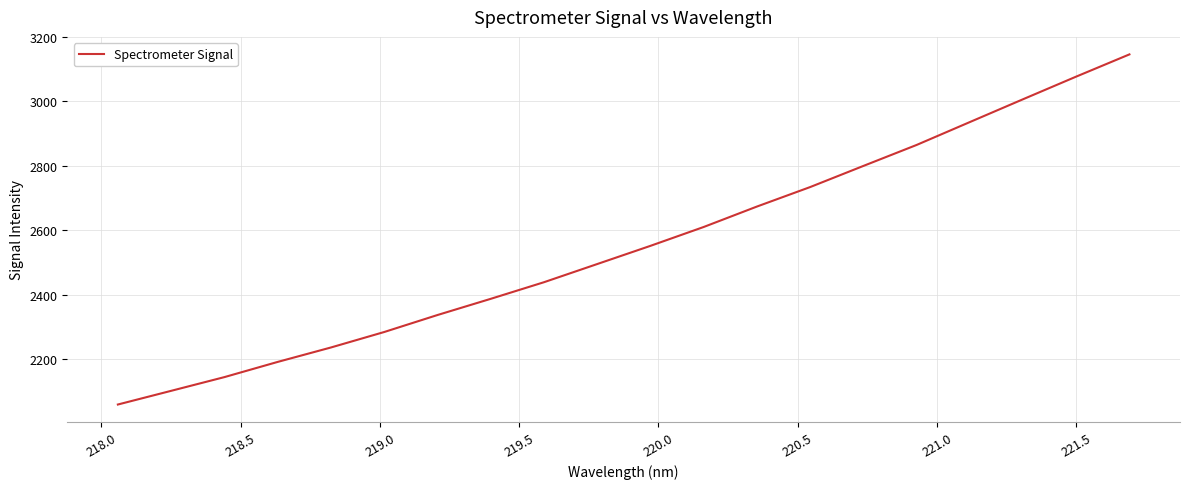

What is the difference between the maximum and minimum values?

1086.3